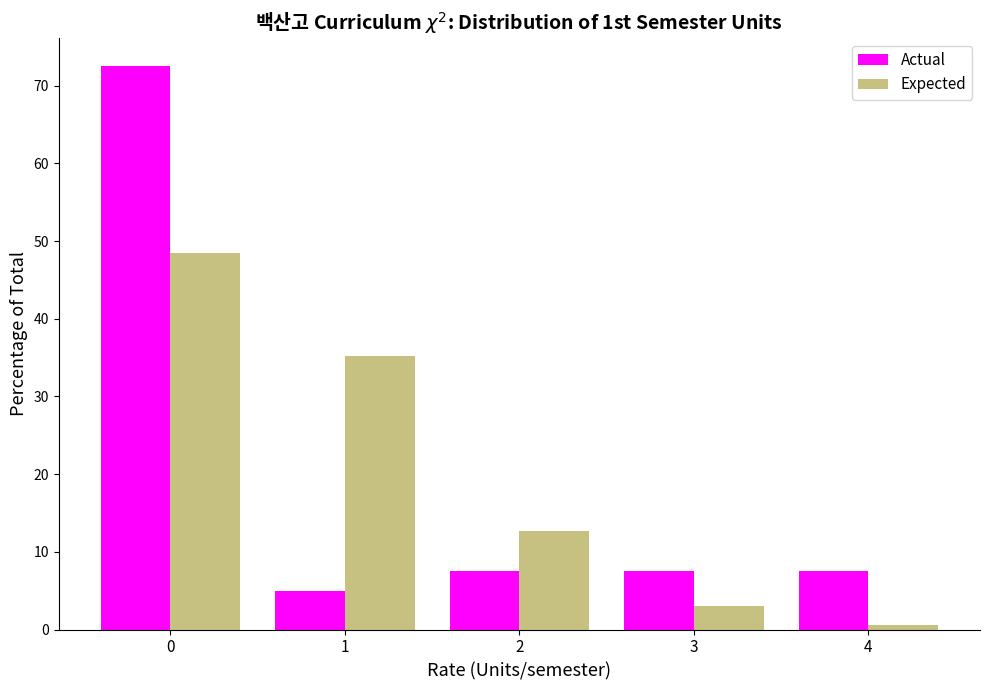

Reading right to left, list all the values displayed in this chart.

Actual: 7.5	7.5	7.5	5.0	72.5
Expected: 0.6	3.1	12.7	35.1	48.5